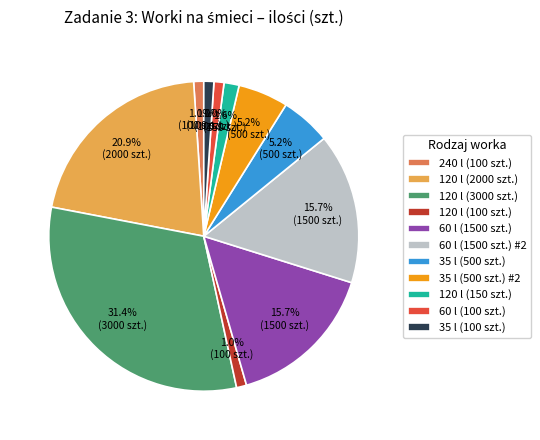

To the nearest percent, what percentage of the pie is 120 l (150 szt.)?

2%